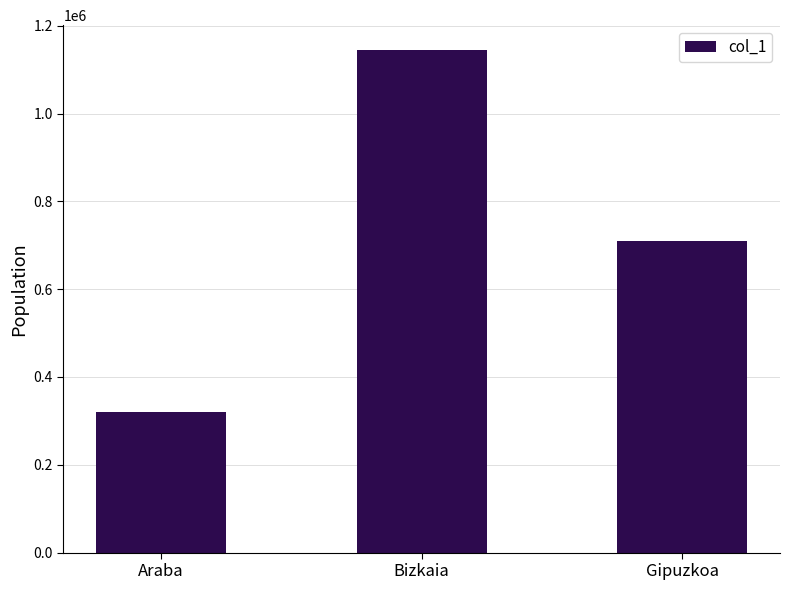

What is the change in value from Bizkaia to Gipuzkoa?

-435583